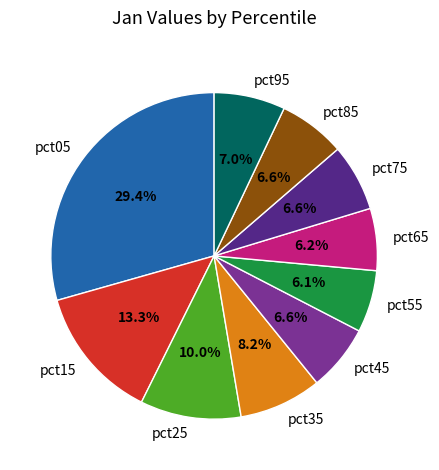

Between pct55 and pct35, which is larger?

pct35